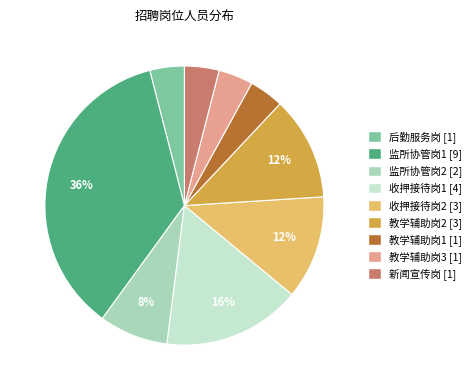

Which category has the biggest portion of the pie?

监所协管岗1